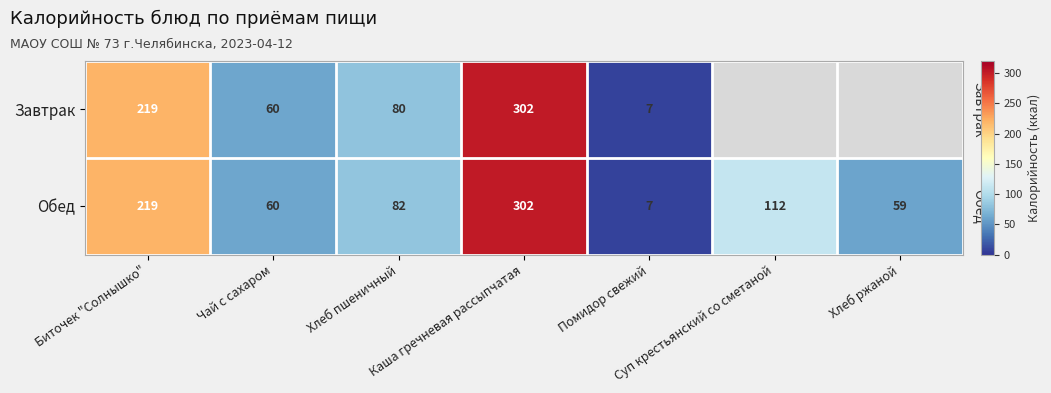

The Завтрак series shows 406.0 at Каша гречневая рассыпчатая. True or false?

False